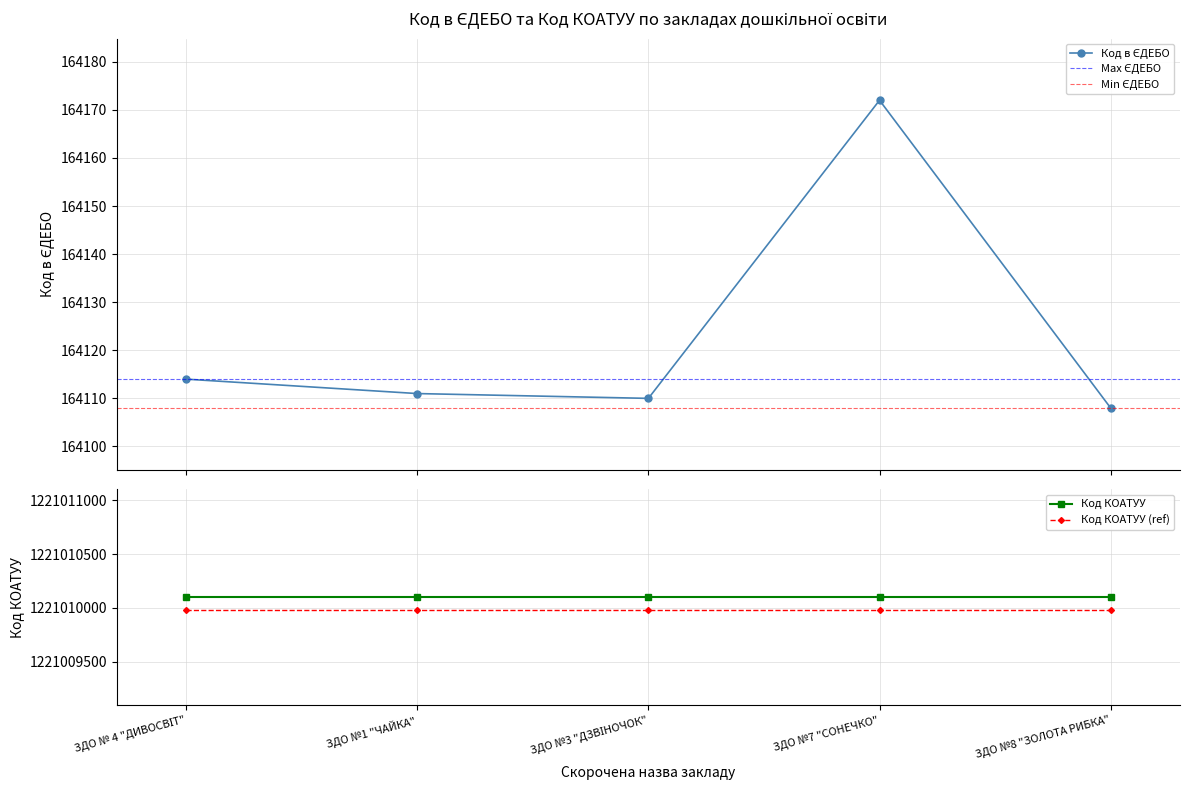

Read the value at ЗДО №3 "ДЗВІНОЧОК", to the nearest 10.

164110